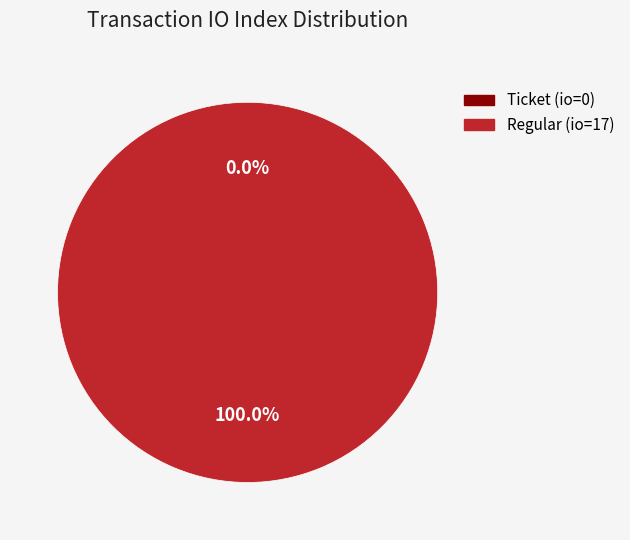

The Ticket (io_index=0) slice represents 0% of the pie. True or false?

True